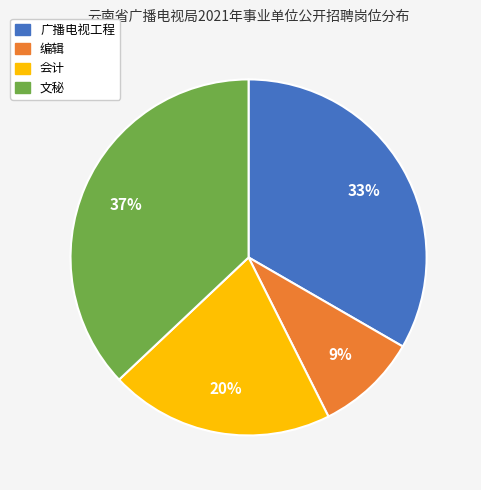

How many segments does this pie chart have?

4